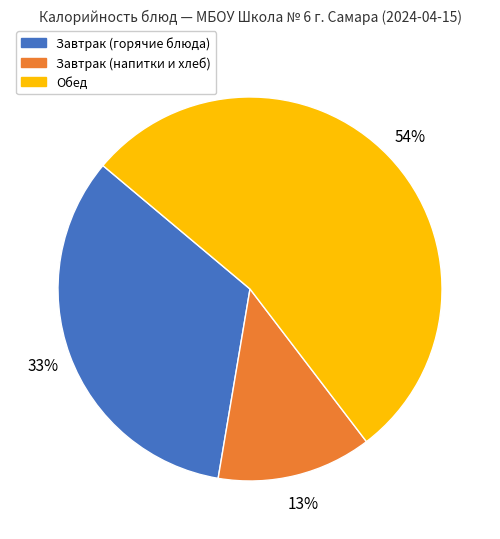

To the nearest percent, what is the average slice percentage?

33%